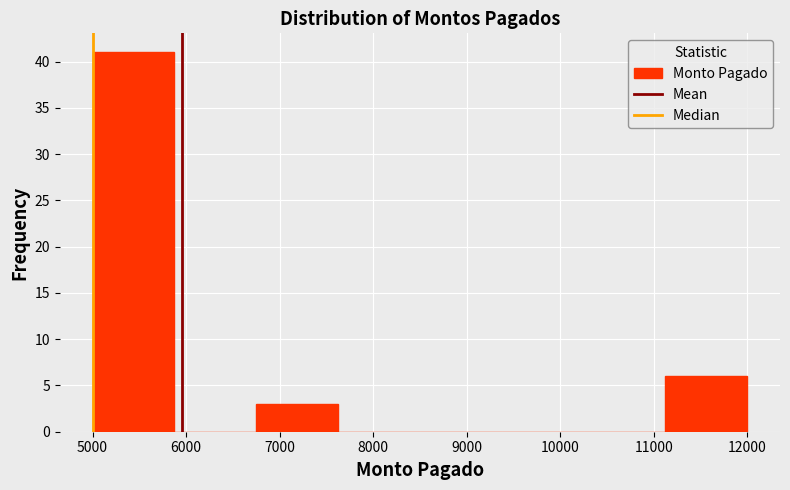

Which range on the x-axis has the tallest bar?

5000 to 5900